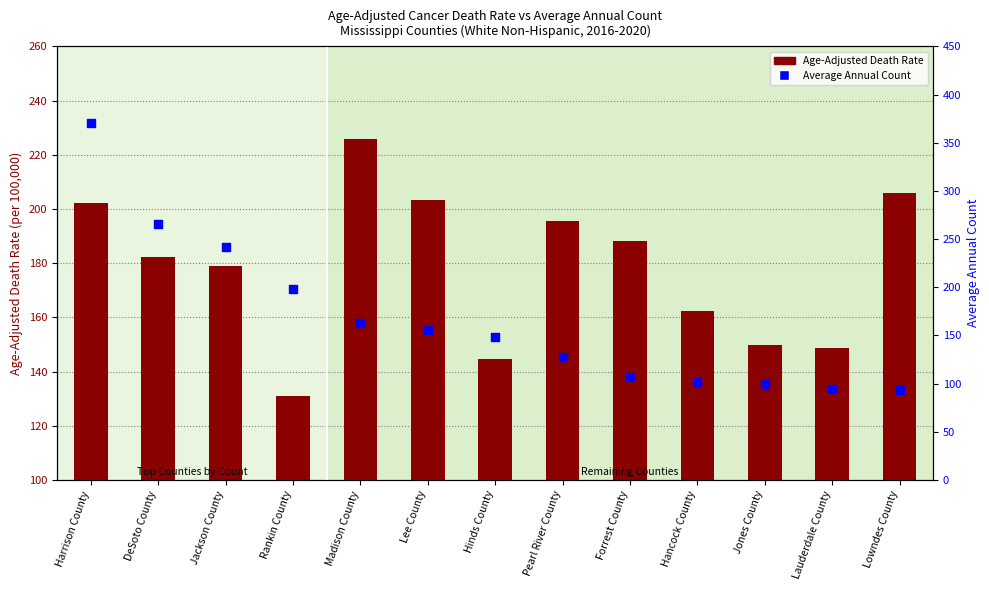

What is the total value across all series at Madison County?

388.7